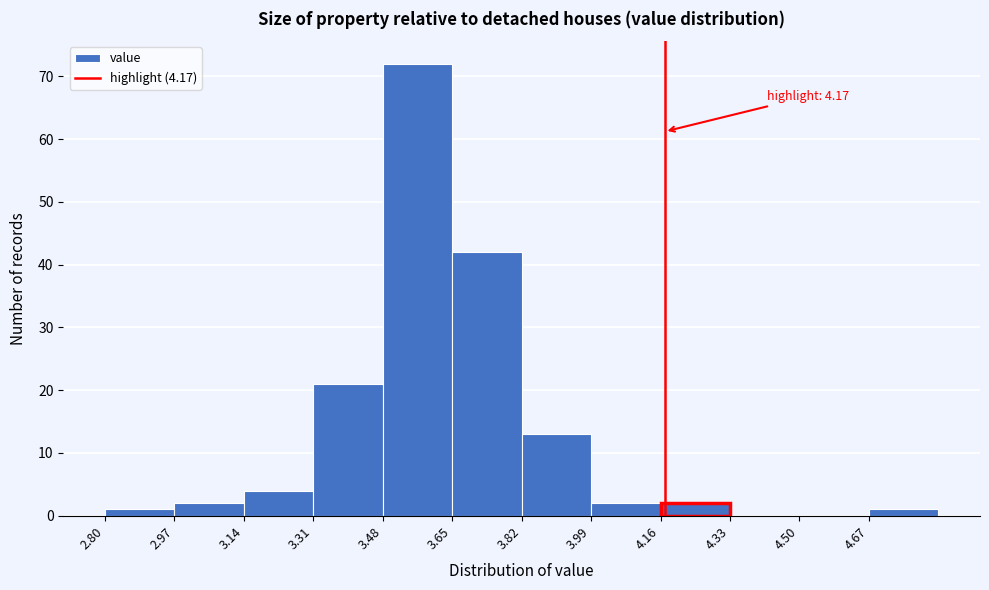

Which range on the x-axis has the tallest bar?

3.48 to 3.65